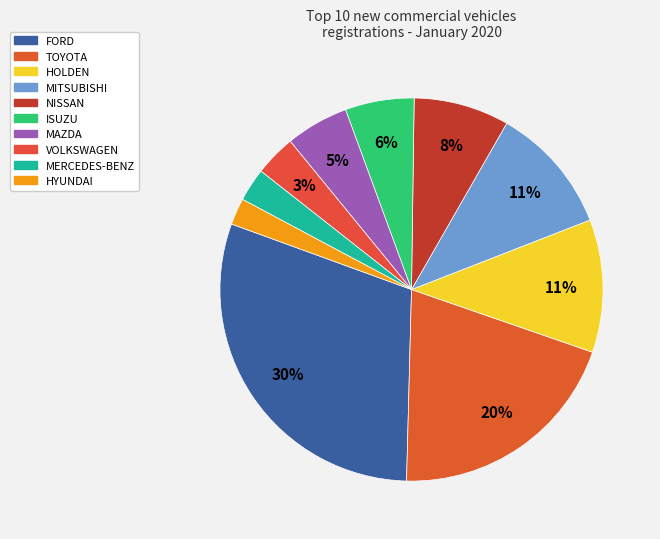

True or false: MAZDA accounts for 5% of the total.

True